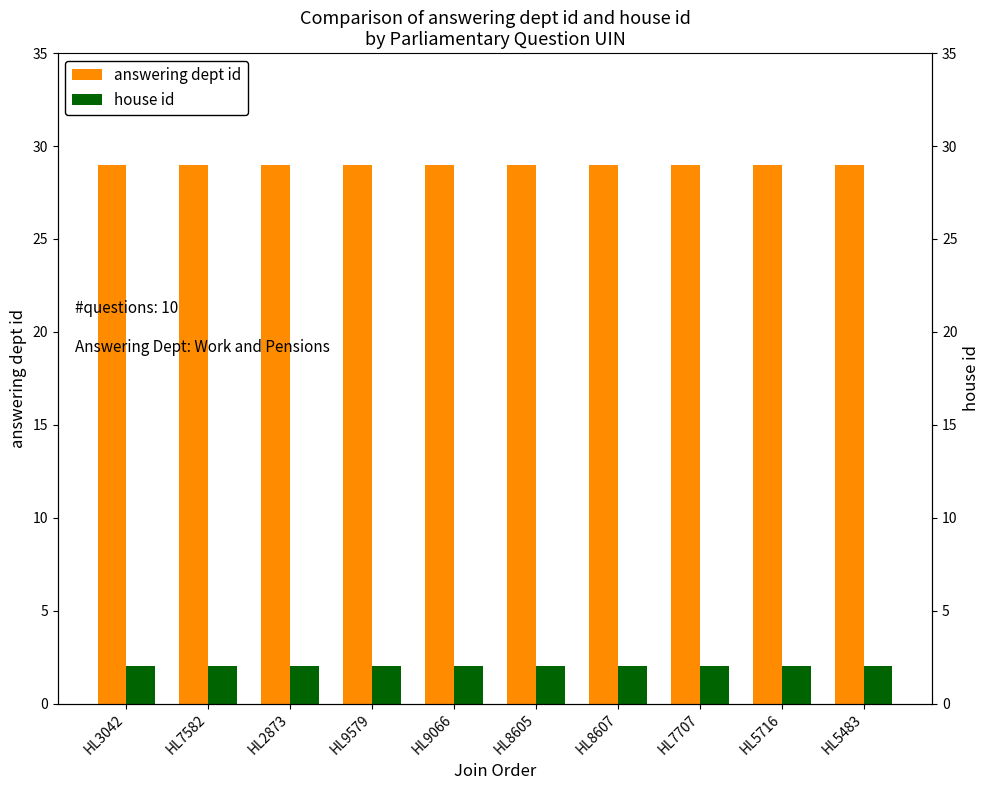

What is the label of the 9th bar from the right?

HL7582